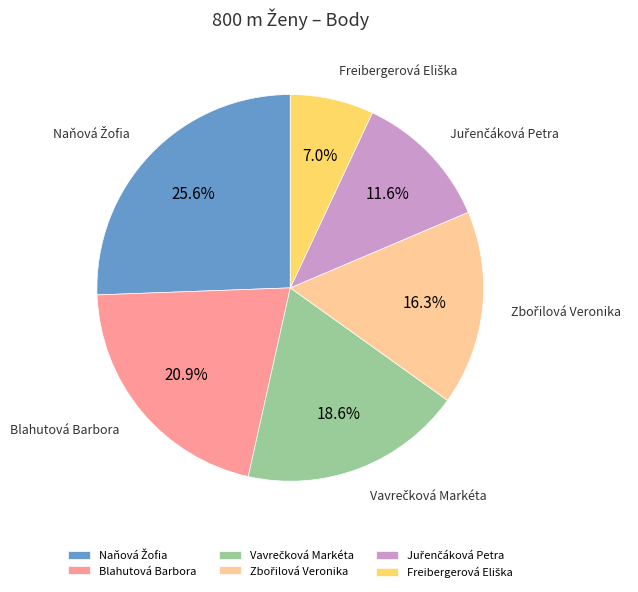

Is there a majority slice in this chart?

No